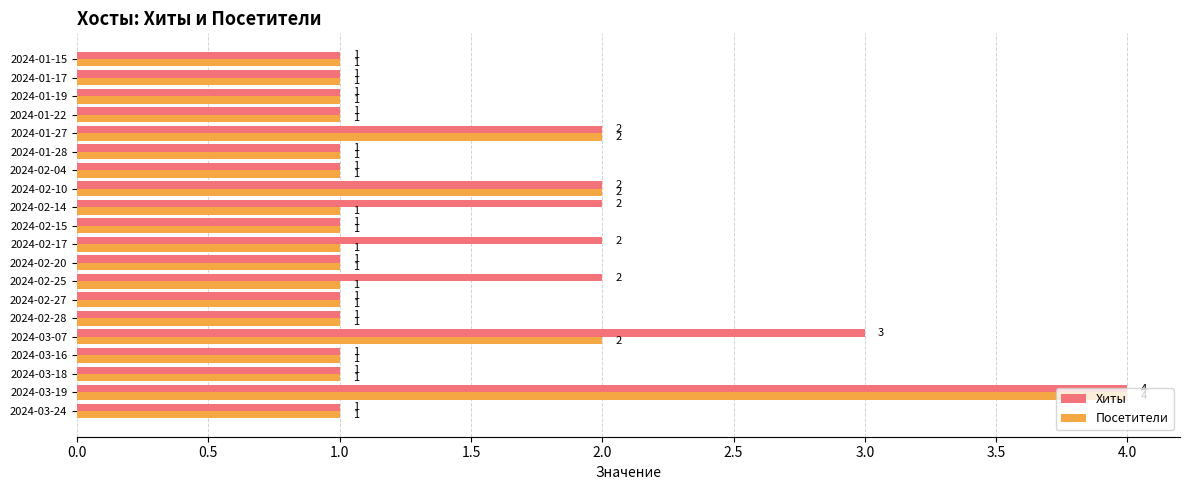

What is the sum of the Хиты values at 2024-02-10 and 2024-03-16?

3